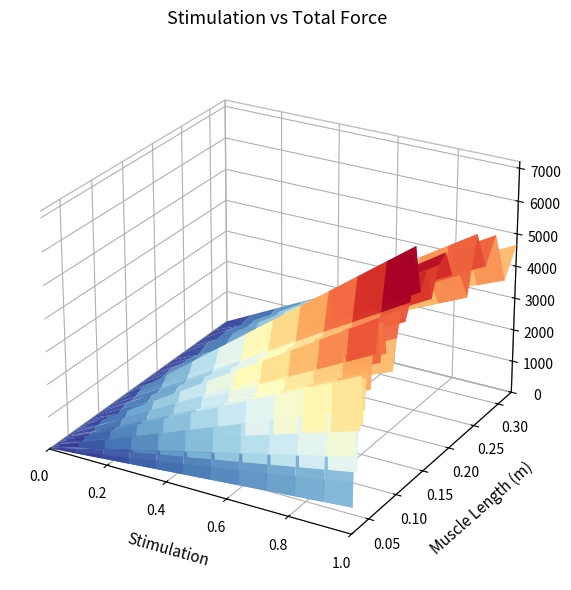

Is it true that the value at 9 is 0.5?

False